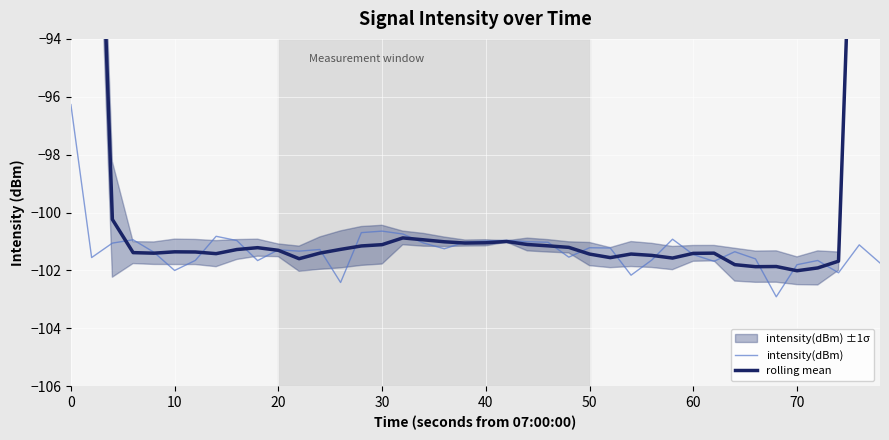

What is the highest value of the intensity(dBm) series?

-96.3